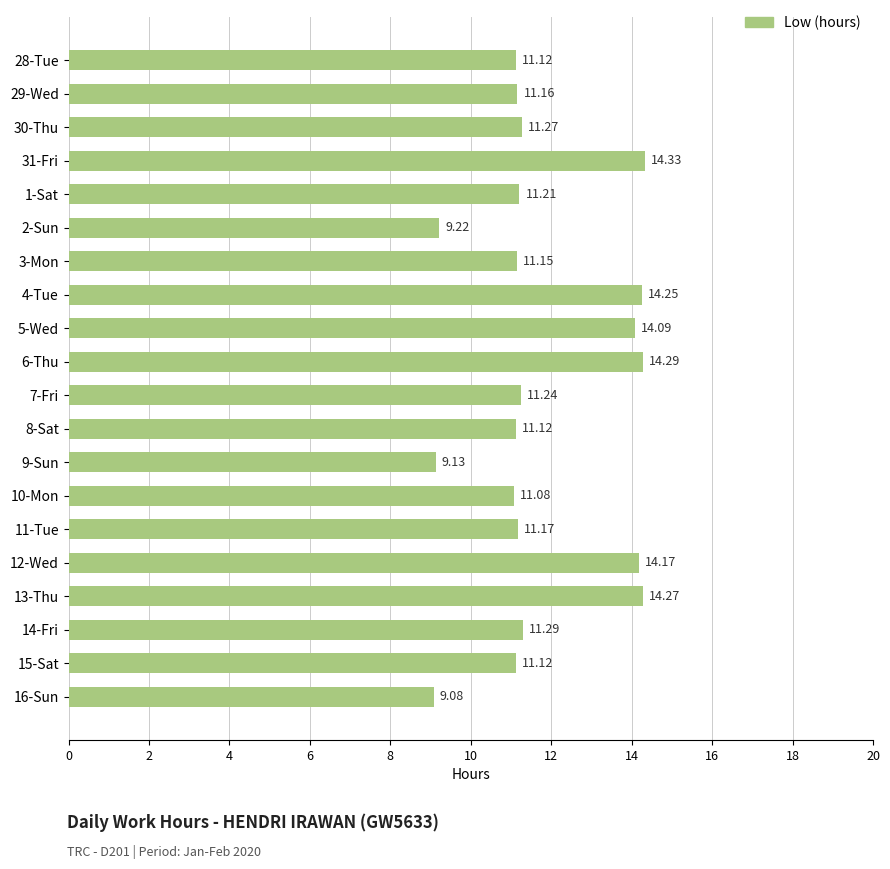

At which category does the chart reach its minimum across all series?

16-Sun